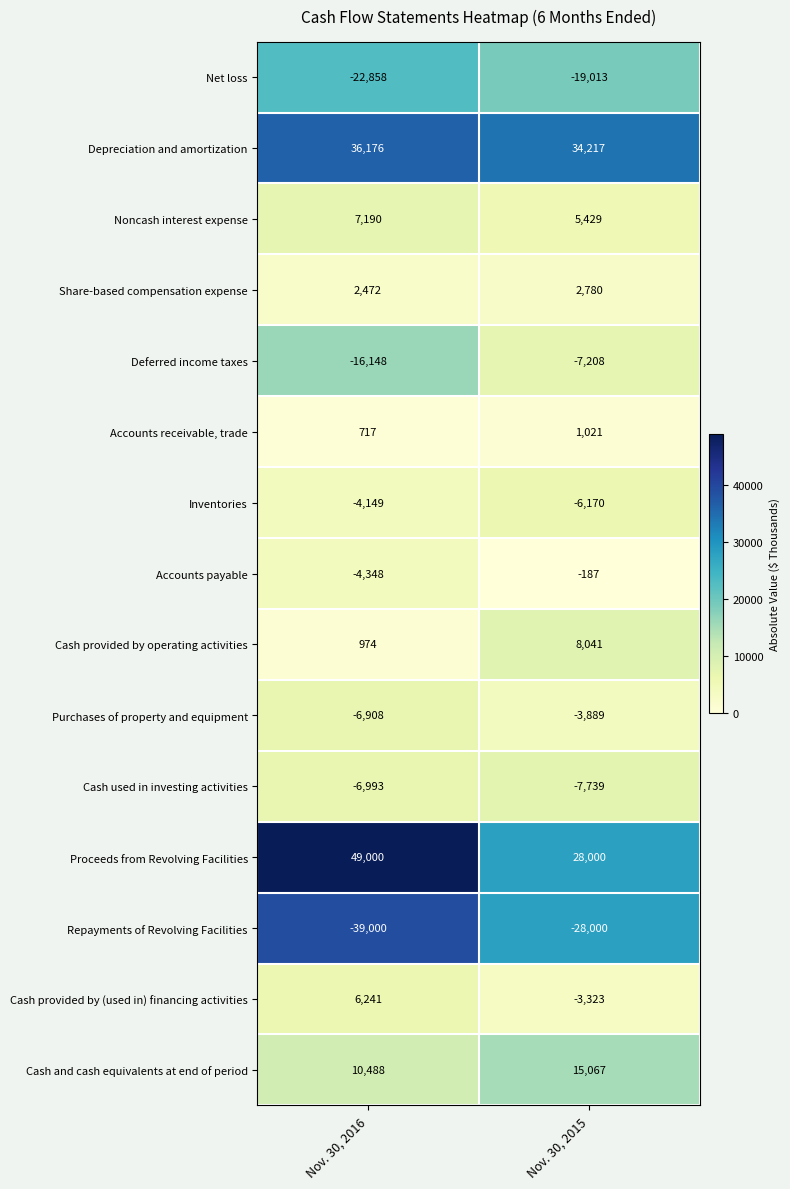

At how many categories does at least one series exceed 17306?

2